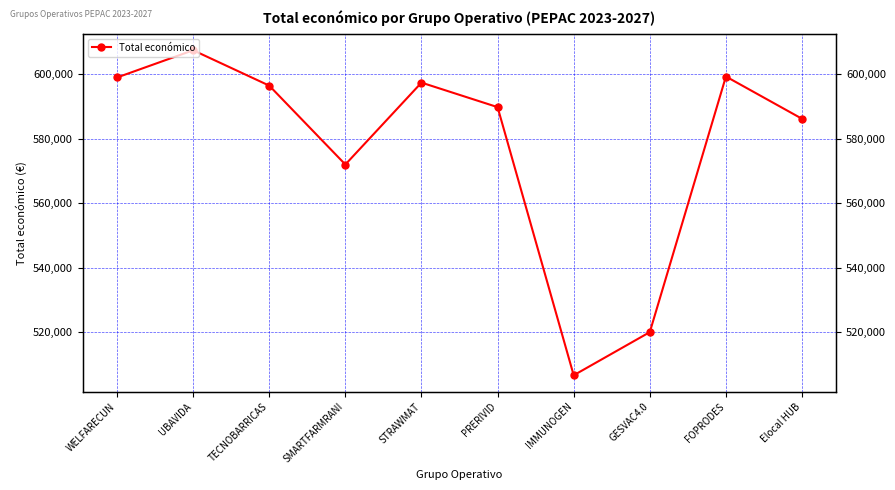

What is the greatest value displayed?

607342